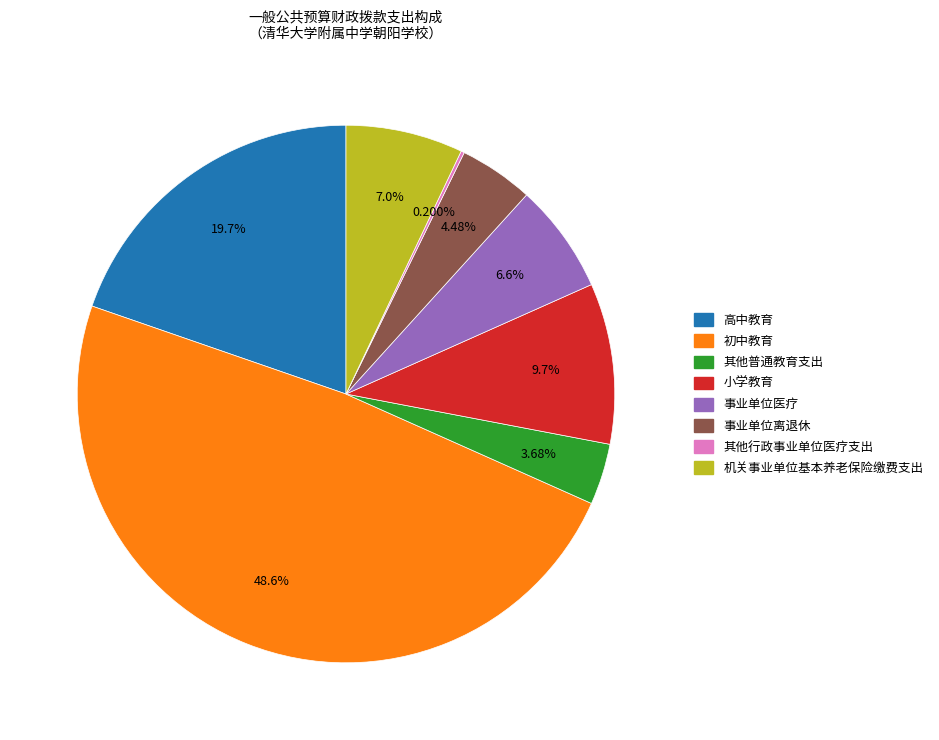

Which category has the biggest portion of the pie?

初中教育